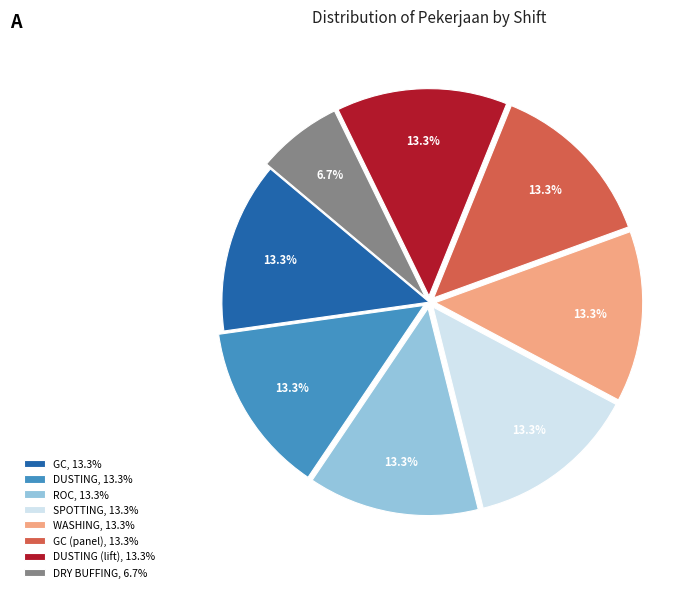

Which slice is the smallest?

DRY BUFFING, 6.7%